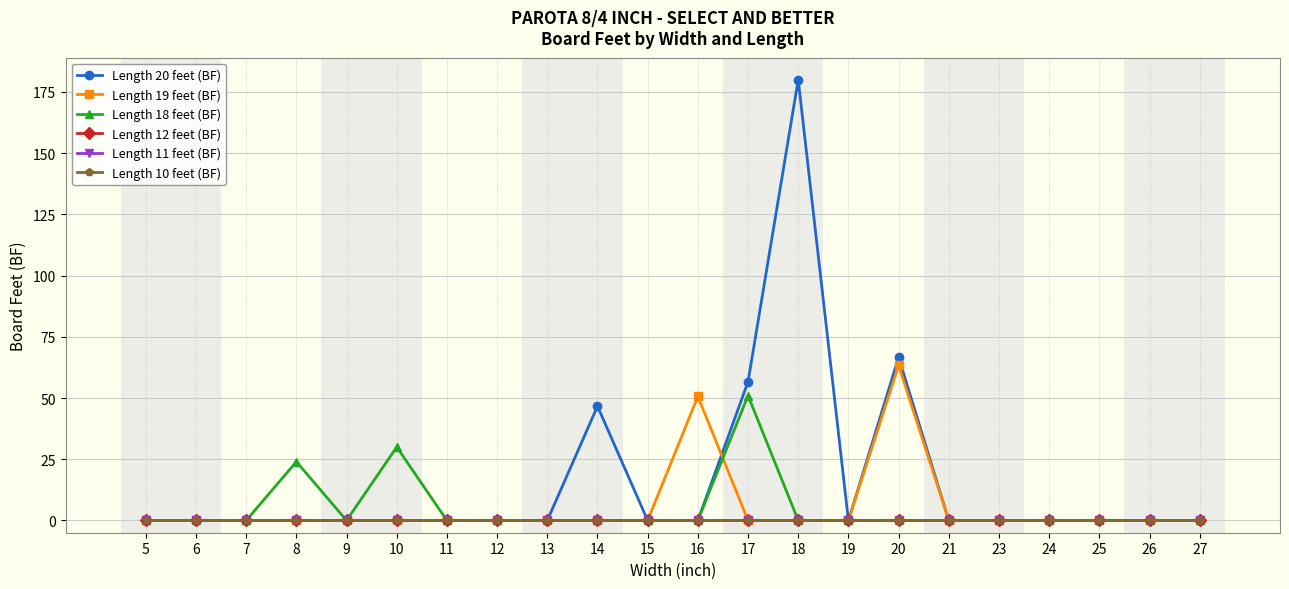

True or false: Length 19 feet (BF) has a value of 31.9 at 25.

False